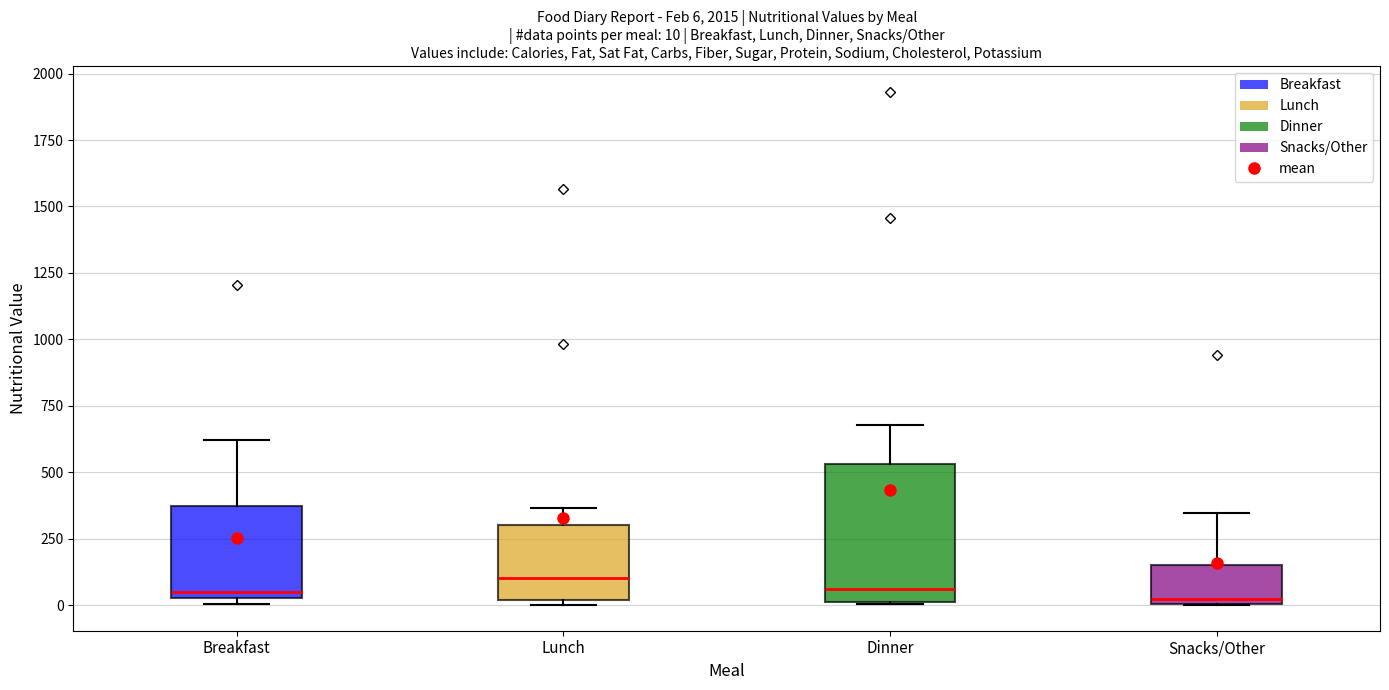

Comparing the boxes themselves (not the whiskers), which one is the tallest?

Dinner